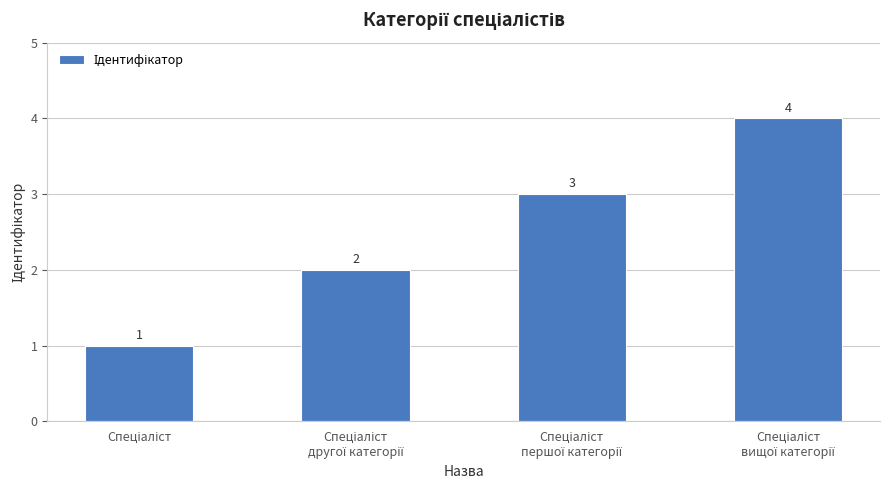

What is the difference between the maximum and minimum values?

3